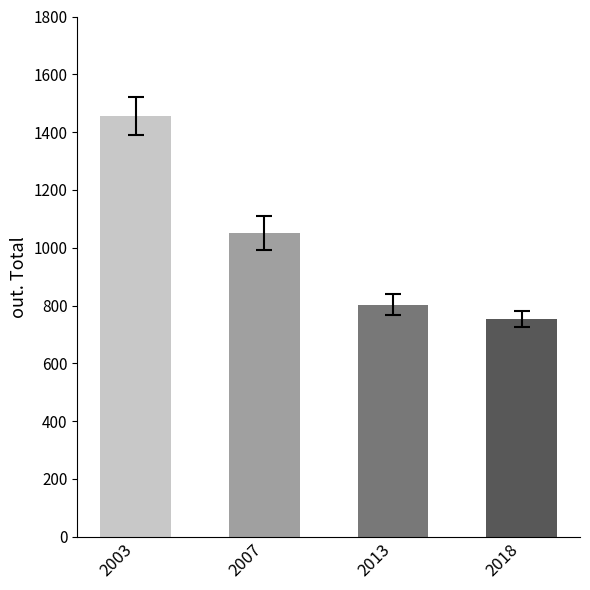

How many values are below 1051?

2